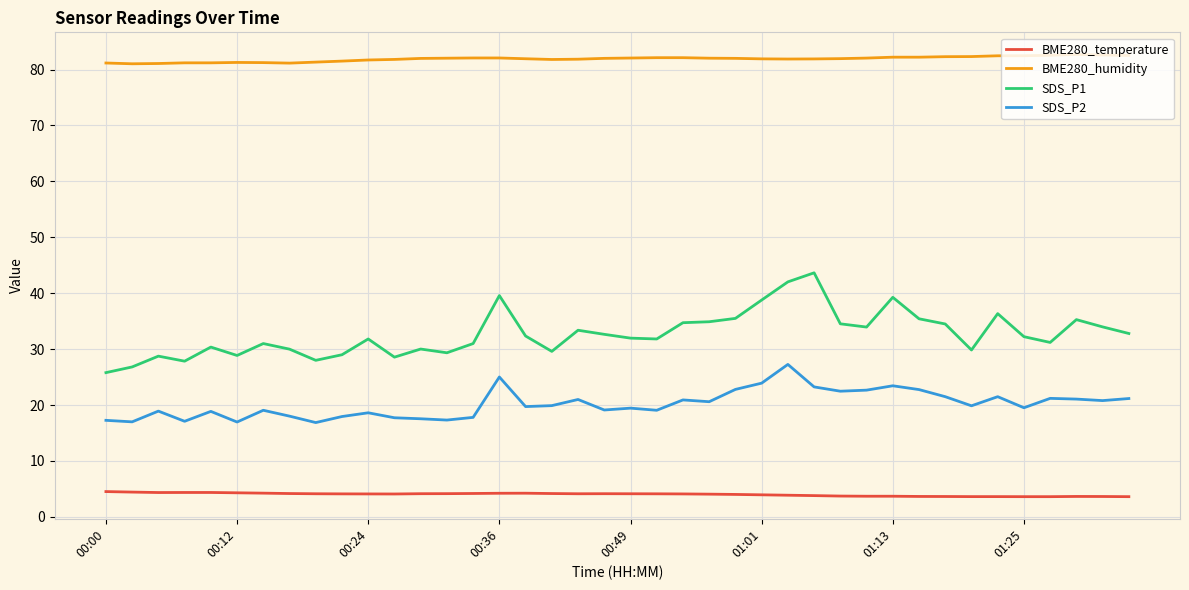

What is the smallest value displayed?

3.6